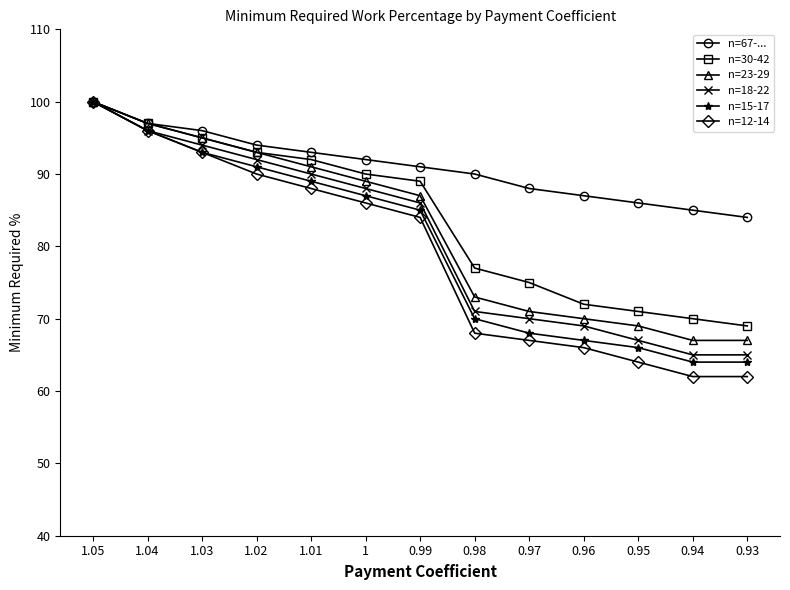

What is the difference between the n=18-22 values at 1.05 and 1.02?

8